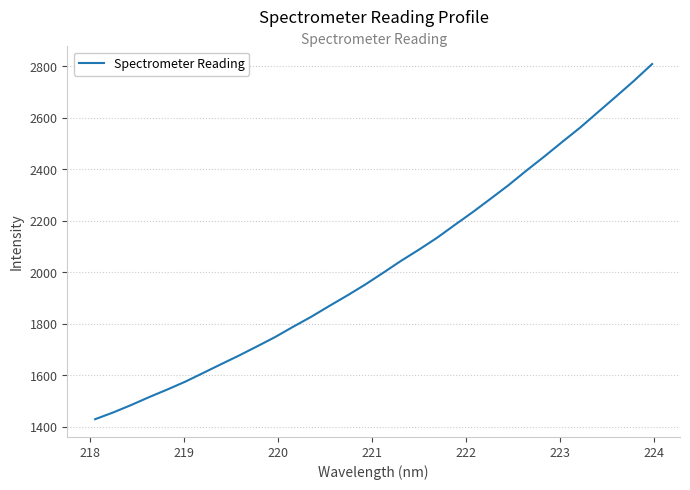

What is the minimum value shown in the chart?

1429.5